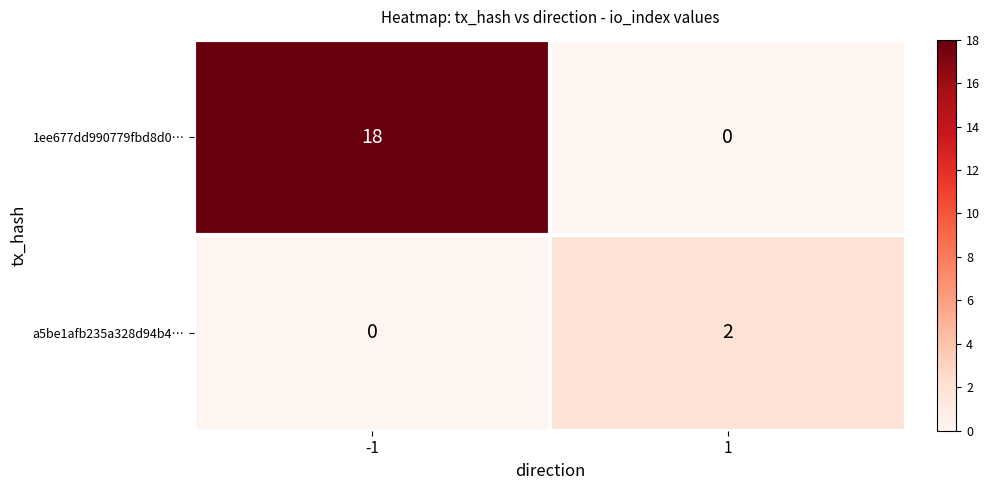

What is the sum of all 1ee677dd990779fbd8d0… values?

18